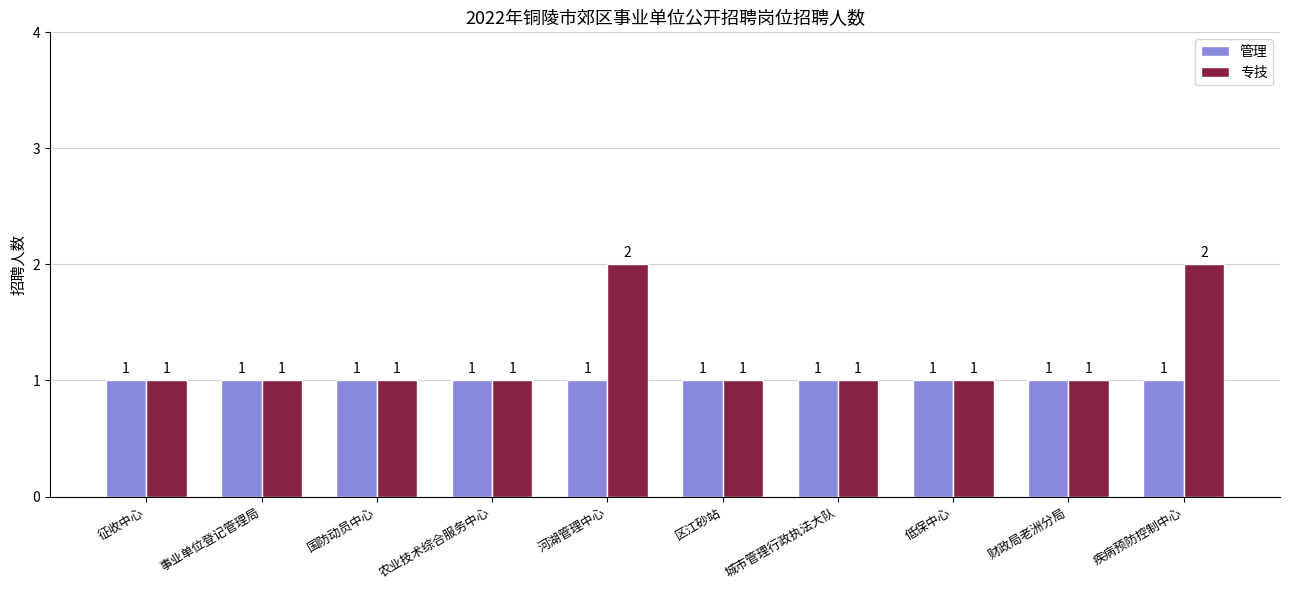

What is the total value across all series at 农业技术综合服务中心?

2